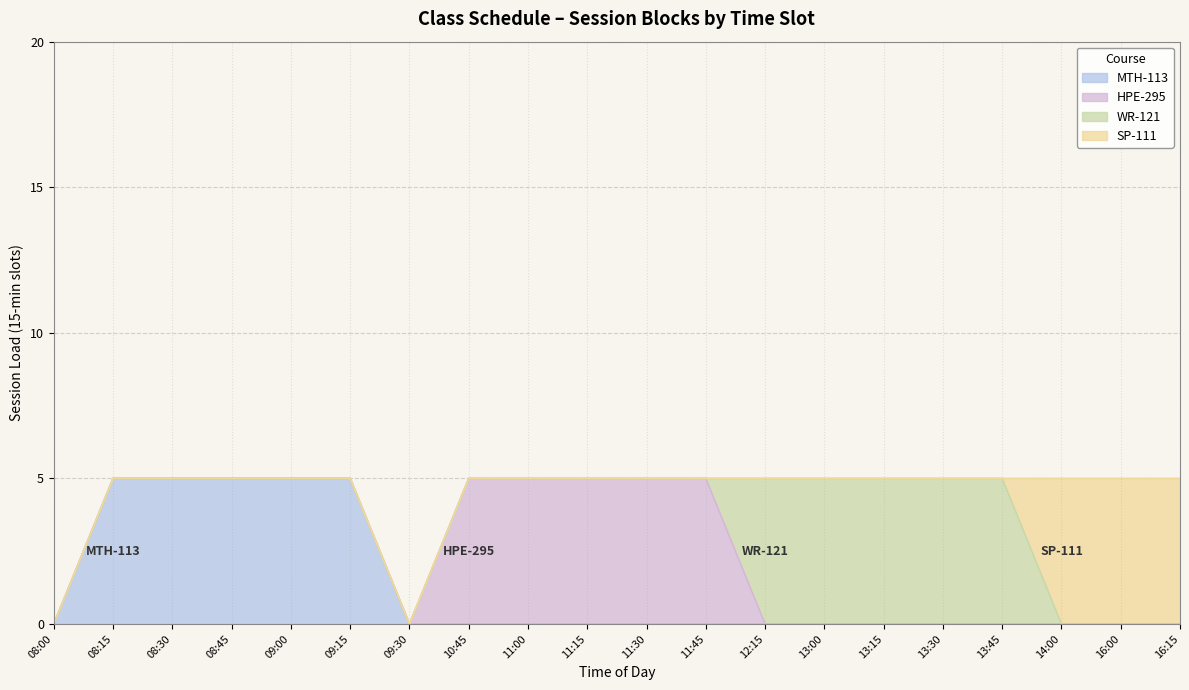

Which series changed the most between 08:45 and 11:30?

MTH-113